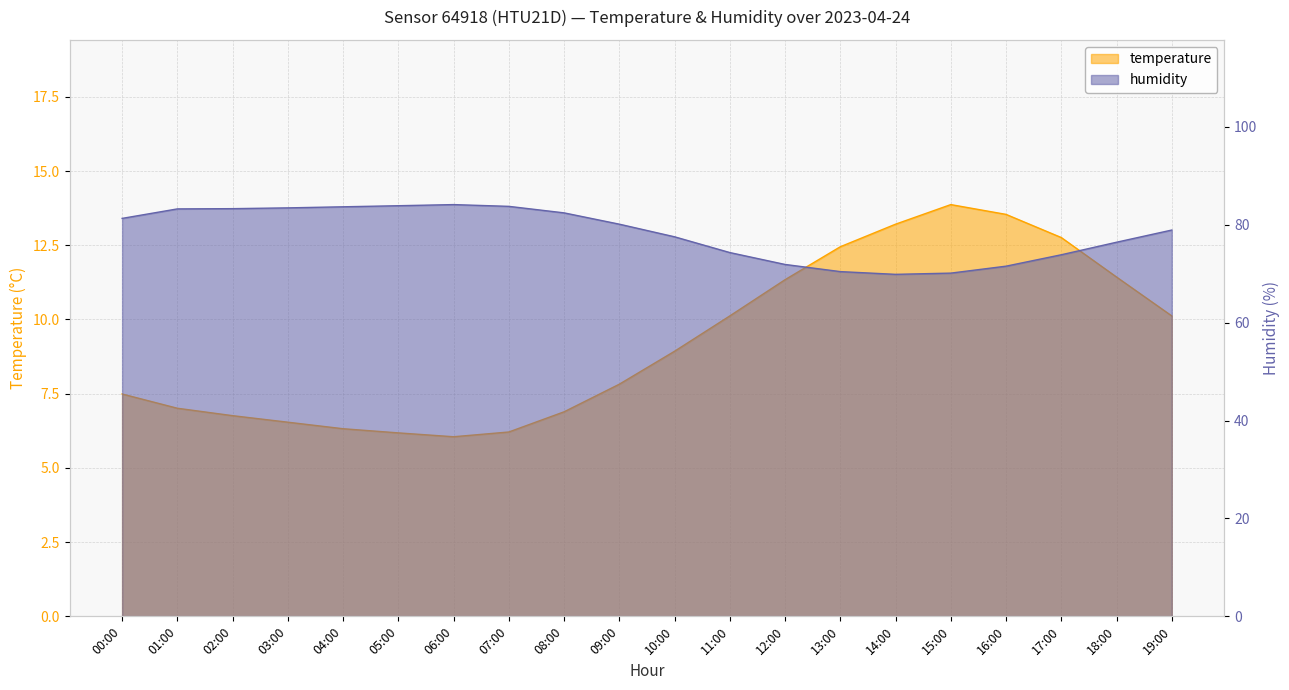

At how many categories does at least one series exceed 38?

20